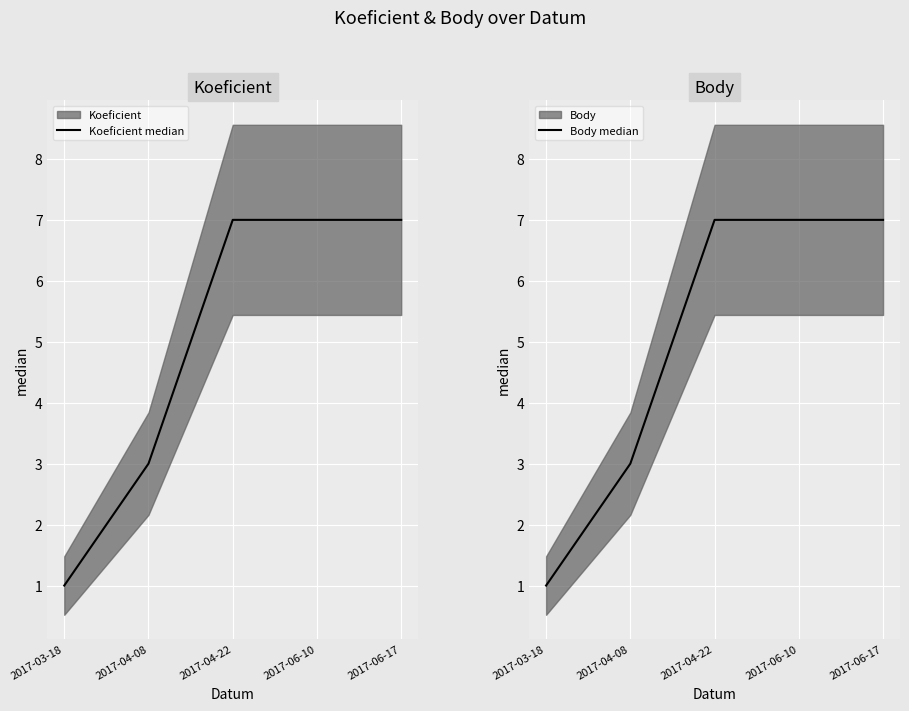

What is the sum of the Body median values at 2017-06-17 and 2017-04-22?

14